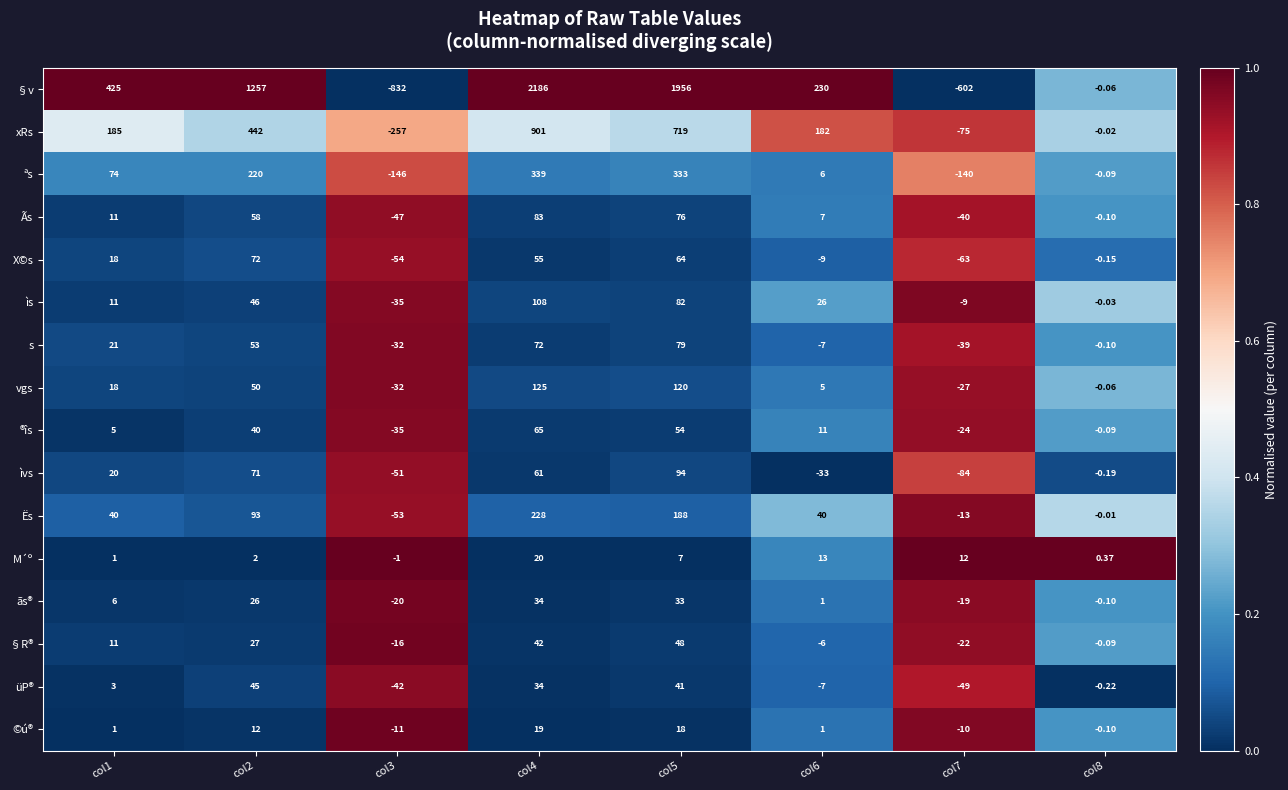

What is the difference between the highest and lowest values at col4?

2167.0